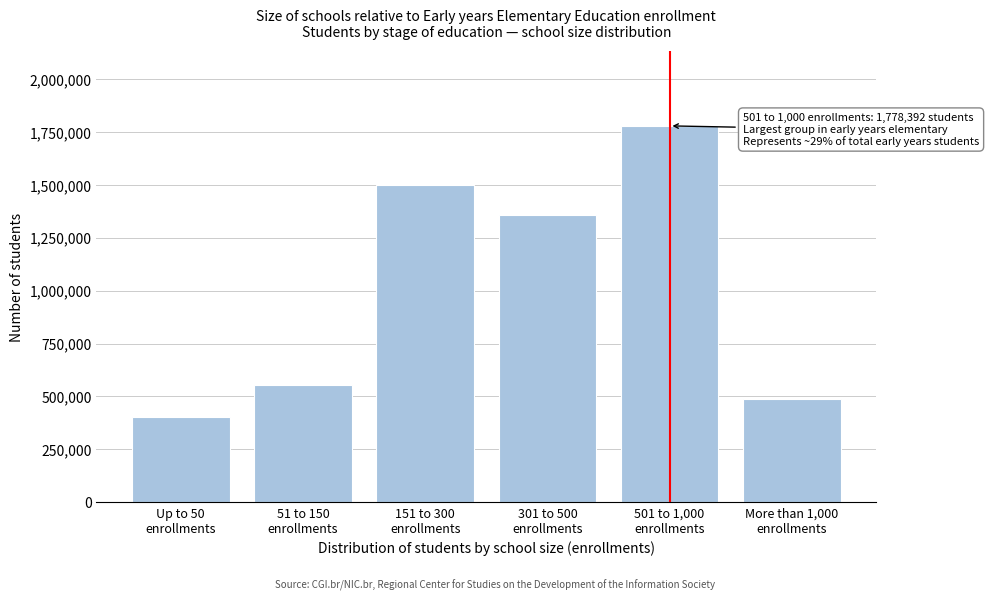

Reading left to right, list all the values displayed in this chart.

404740	551972	1498474	1356429	1778392	487007